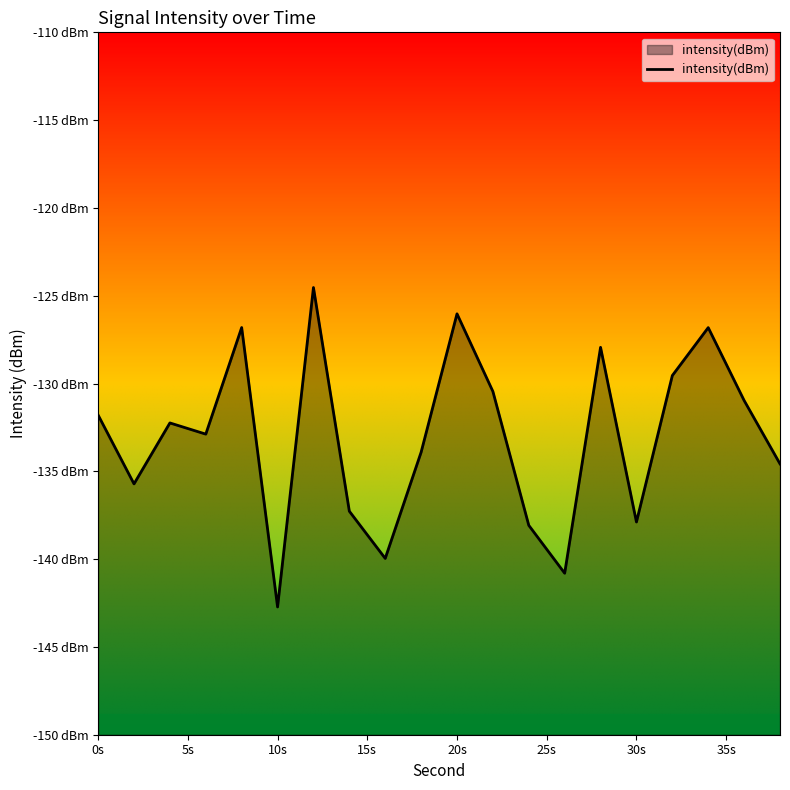

Does the chart have visible grid lines?

No